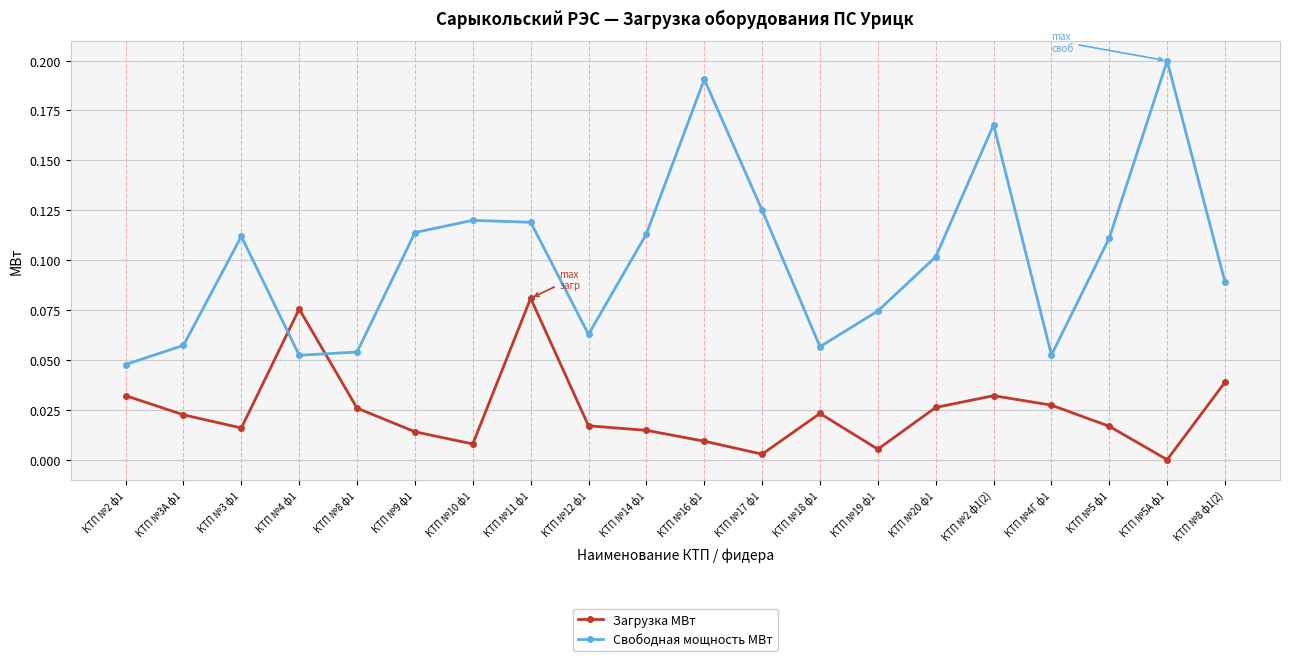

Which series has the largest range (max minus min)?

Свободная мощность МВт